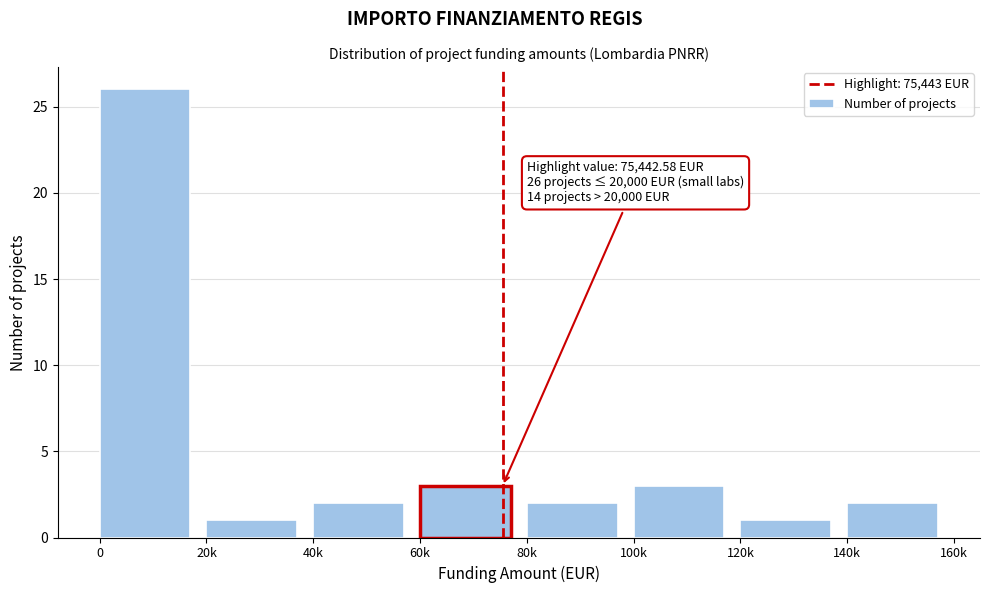

Reading left to right, transcribe all the data shown in this chart.

26	1	2	3	2	3	1	2